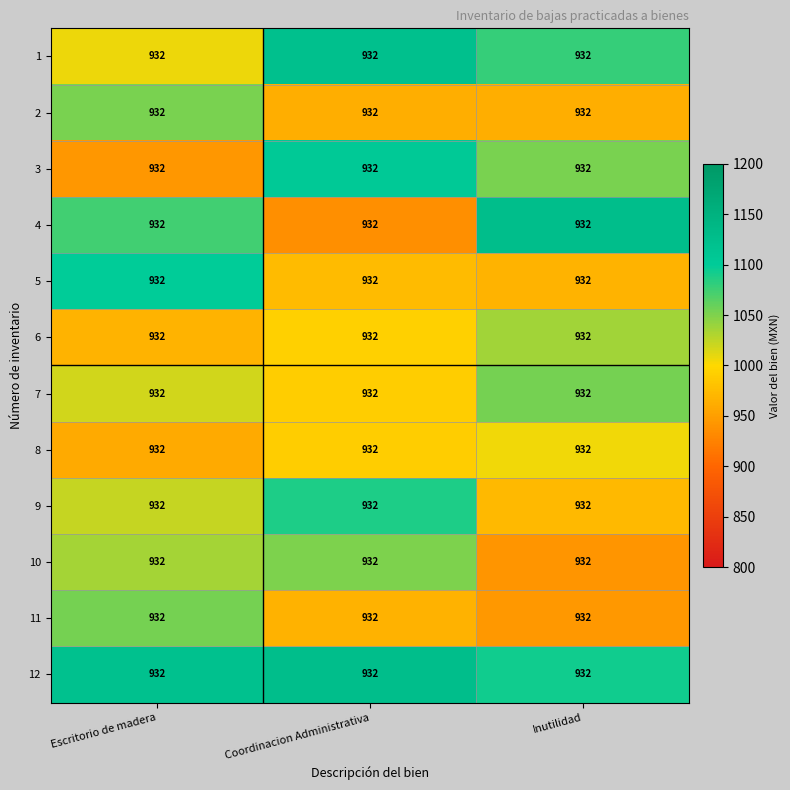

Is the value of 9 at Escritorio de madera greater than the value of 12 at Escritorio de madera?

No